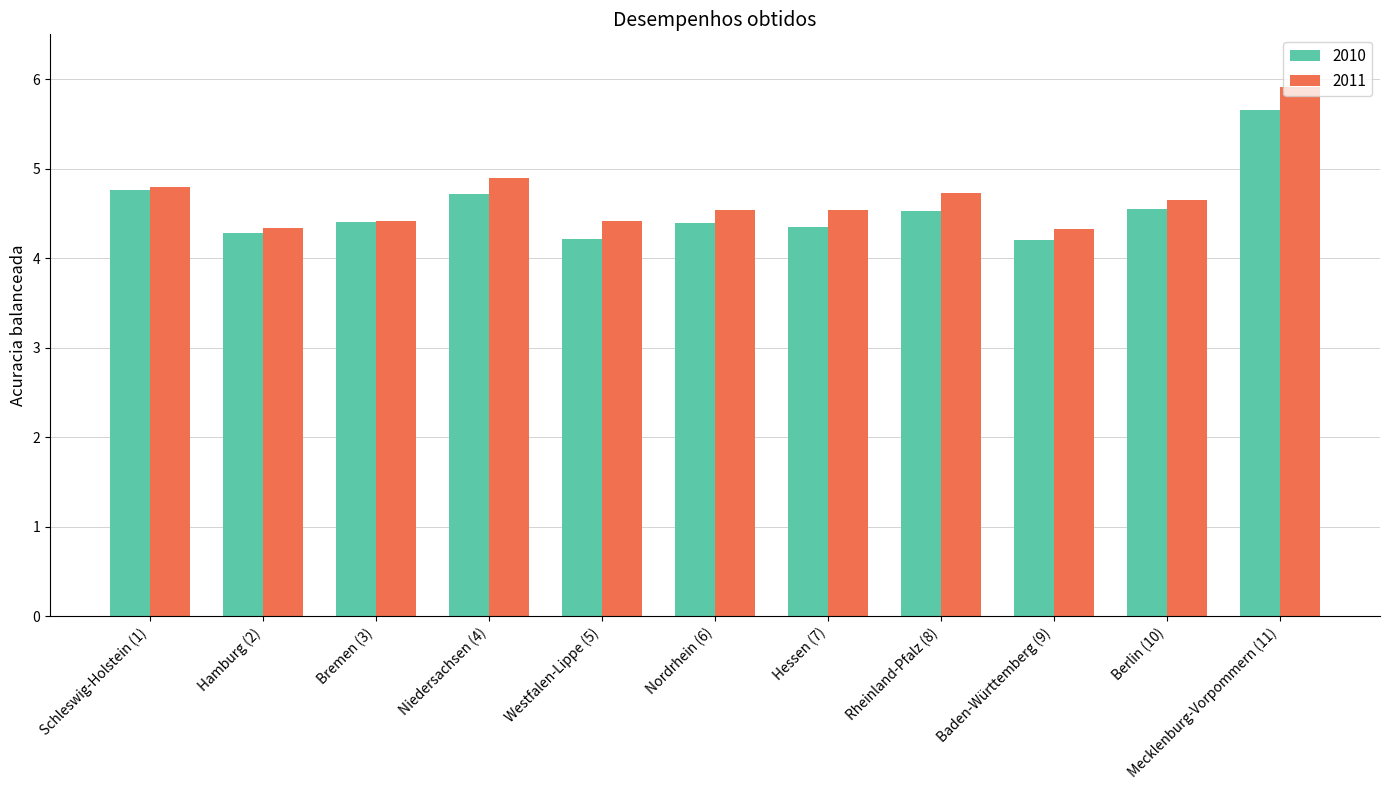

How many 2010 values are between 4 and 5?

10